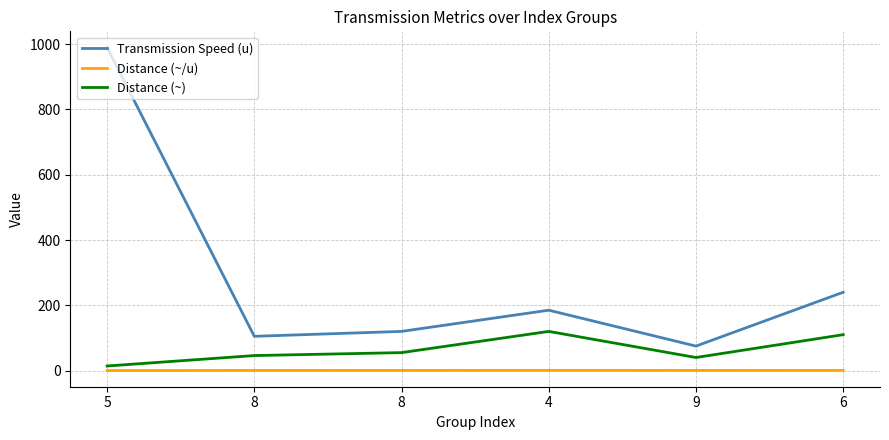

The Distance (~) series shows 46.0 at 8. True or false?

True